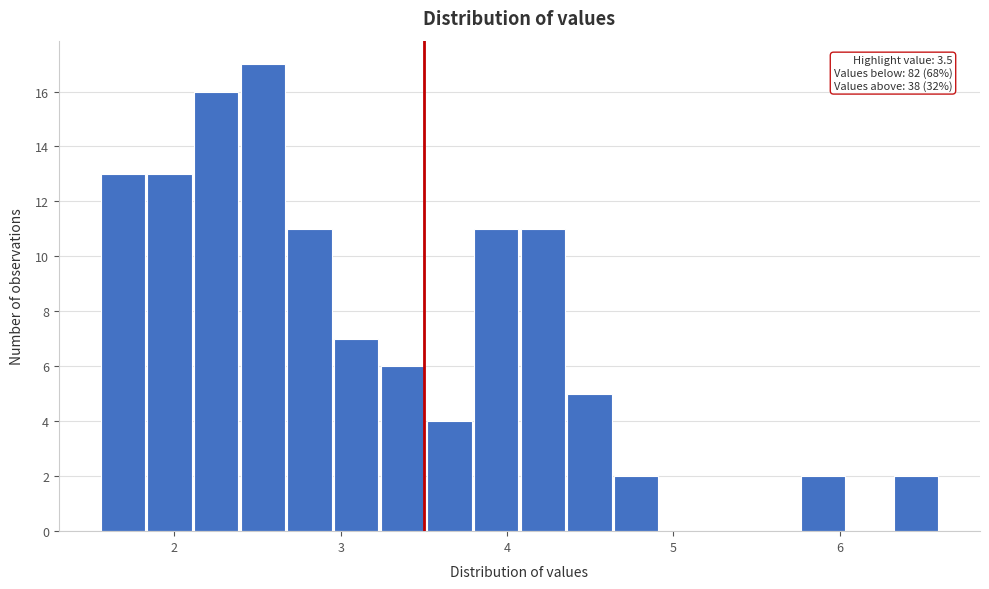

Read against the x-axis, roughly where is the centre of the tallest bar?

2.5